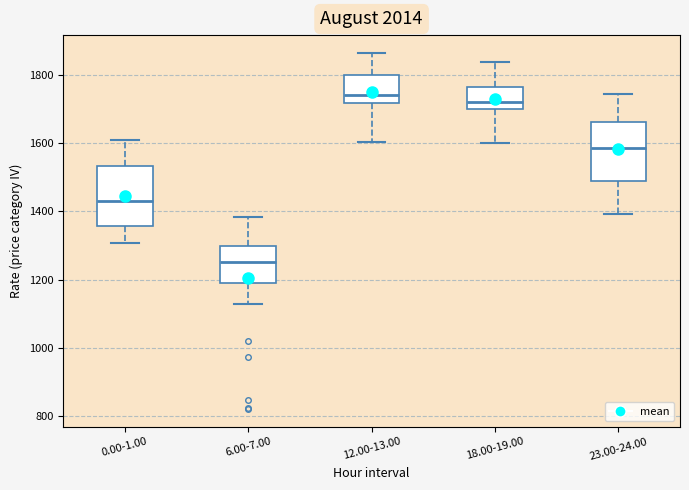

Reading left to right, read every box against the y-axis: the position of its median line, the range the box covers, and the ends of its whiskers. The values are not printed on the chart, so give them approximately, as read against the axis.

0.00-1.00: median 1420, box 1360 to 1540, whiskers 1300 to 1600
6.00-7.00: median 1260, box 1200 to 1300, whiskers 1120 to 1380
12.00-13.00: median 1740, box 1720 to 1800, whiskers 1600 to 1860
18.00-19.00: median 1720, box 1700 to 1760, whiskers 1600 to 1840
23.00-24.00: median 1580, box 1480 to 1660, whiskers 1400 to 1740